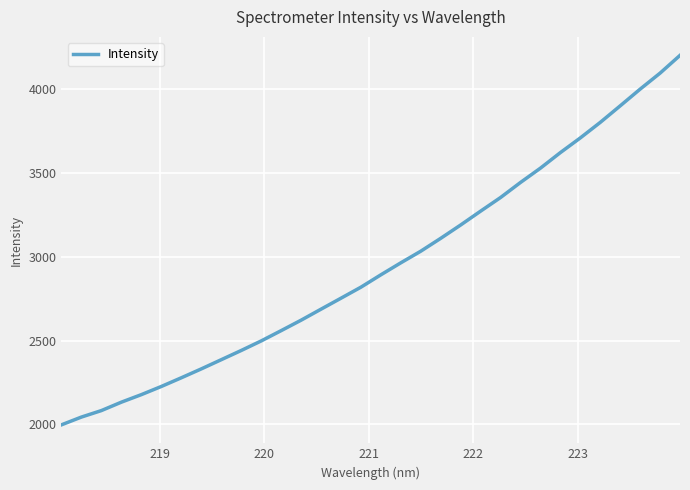

What is the greatest value displayed?

4202.7